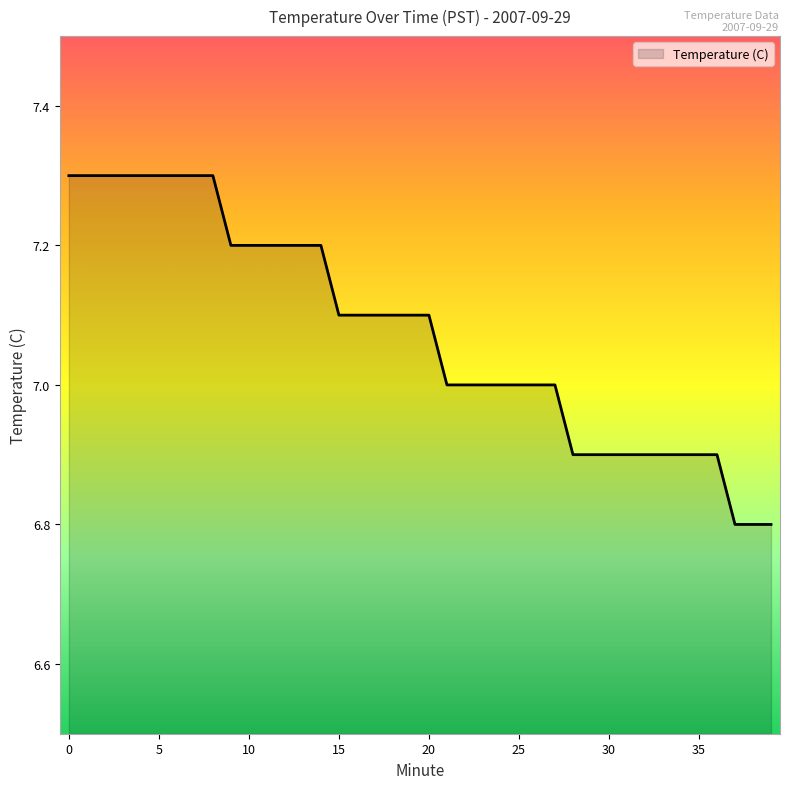

What is the difference between the maximum and minimum values?

0.5